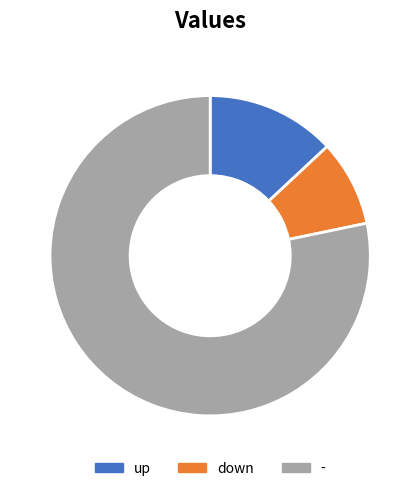

Count the number of slices in the pie.

3